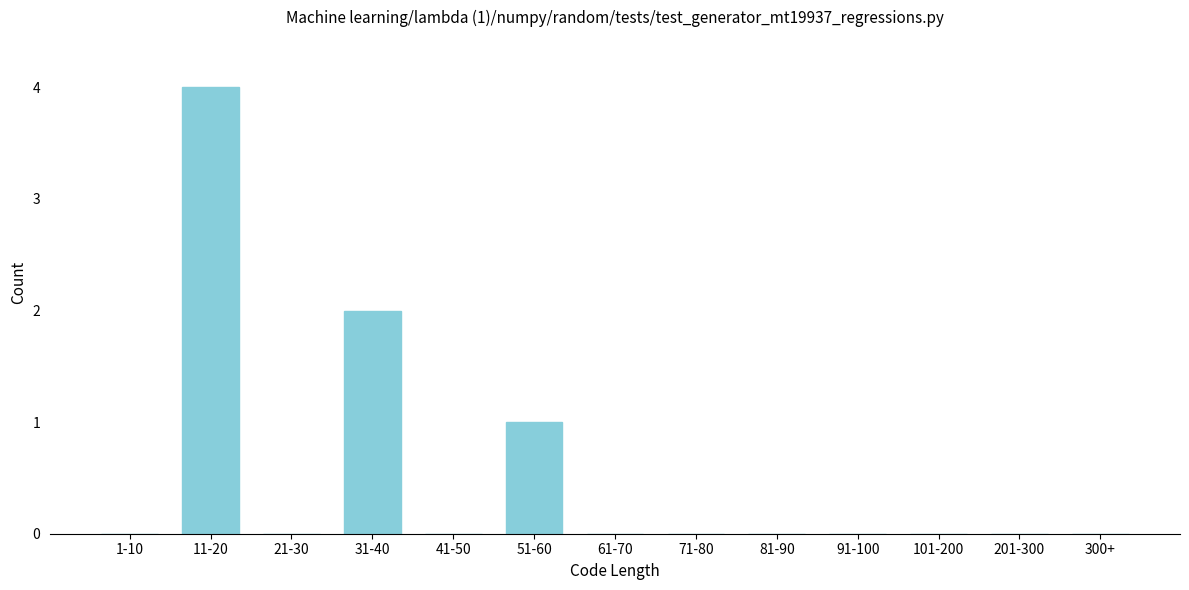

Reading left to right, extract all data points from this chart.

1-10=0	11-20=4	21-30=0	31-40=2	41-50=0	51-60=1	61-70=0	71-80=0	81-90=0	91-100=0	101-200=0	201-300=0	300+=0